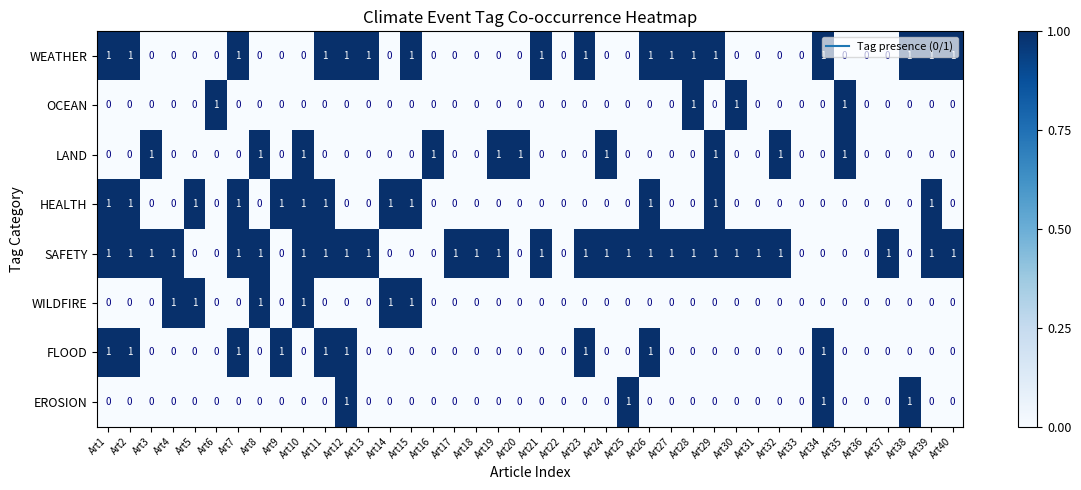

True or false: WEATHER has a value of 1 at Art33.

False